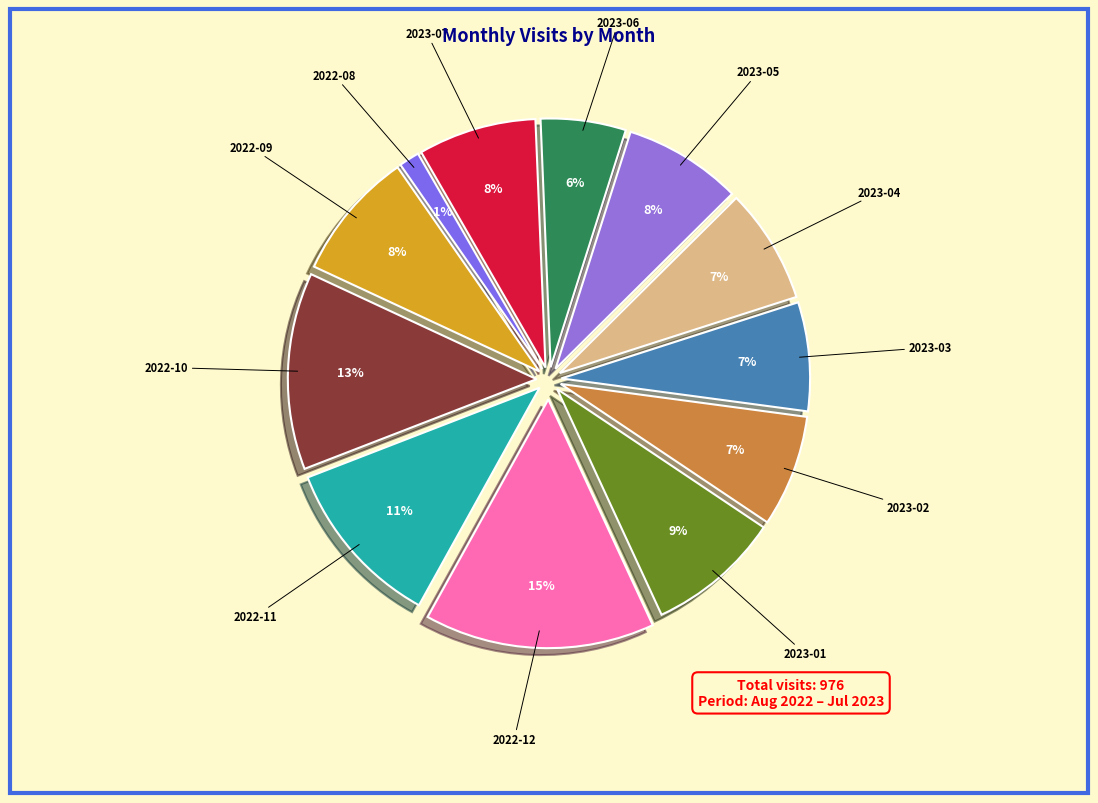

Which category has the smallest portion of the pie?

2022-08